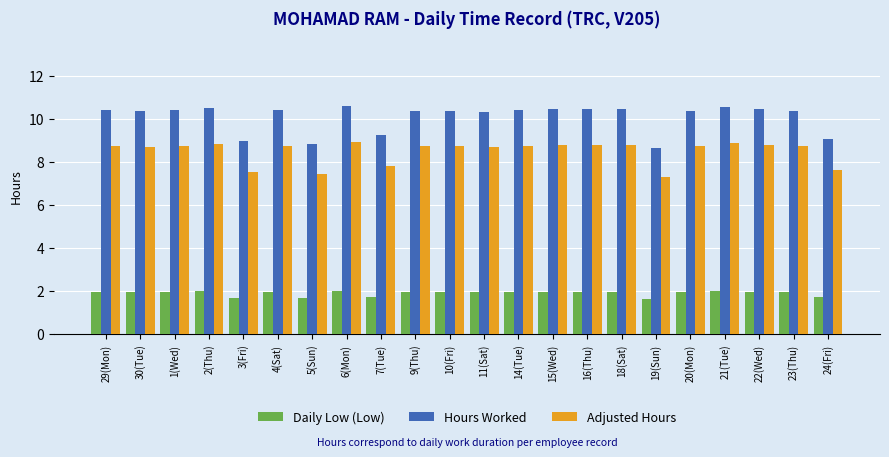

What is the average value of the Adjusted Hours series?

8.5